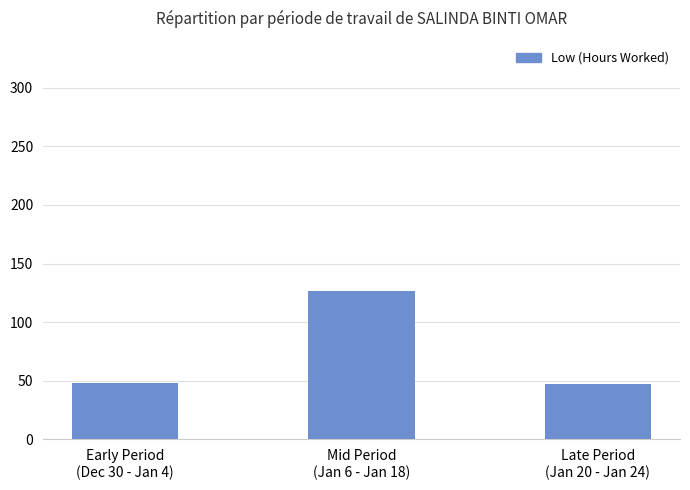

Does the chart contain any negative values?

No